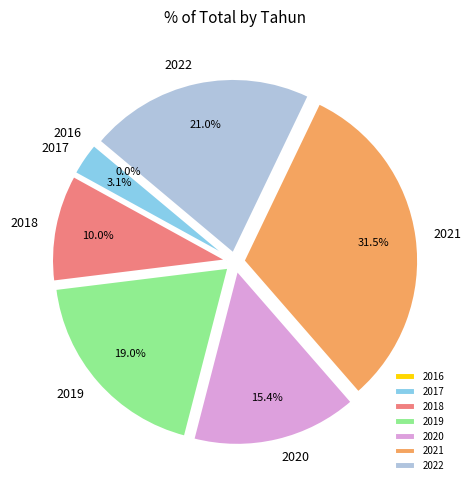

Does 2017 represent more than half of the total?

No